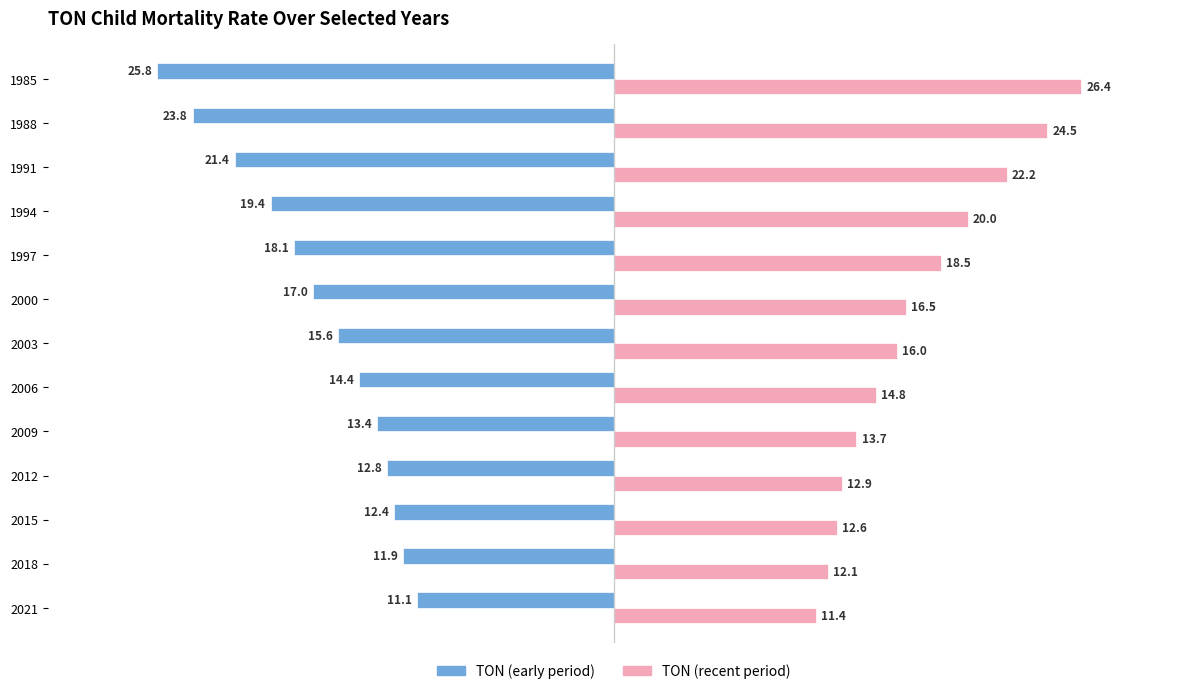

Is the value of TON (early period) at 2000 greater than the value of TON (recent period) at 1985?

No